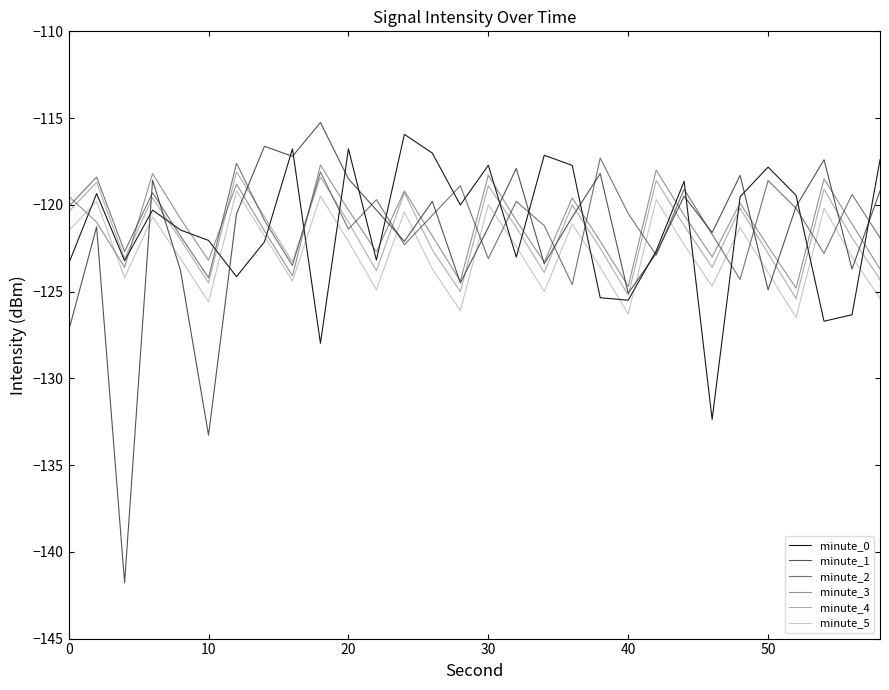

How many lines are shown in the chart?

6